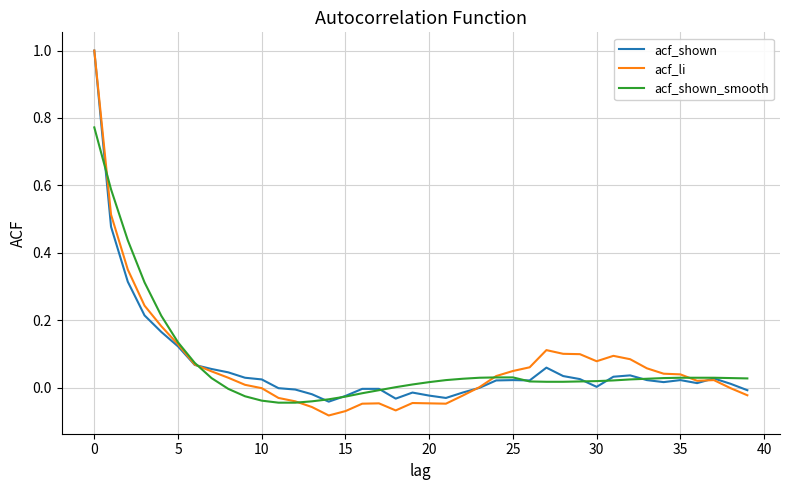

Is this an area chart (filled region under the line)?

No